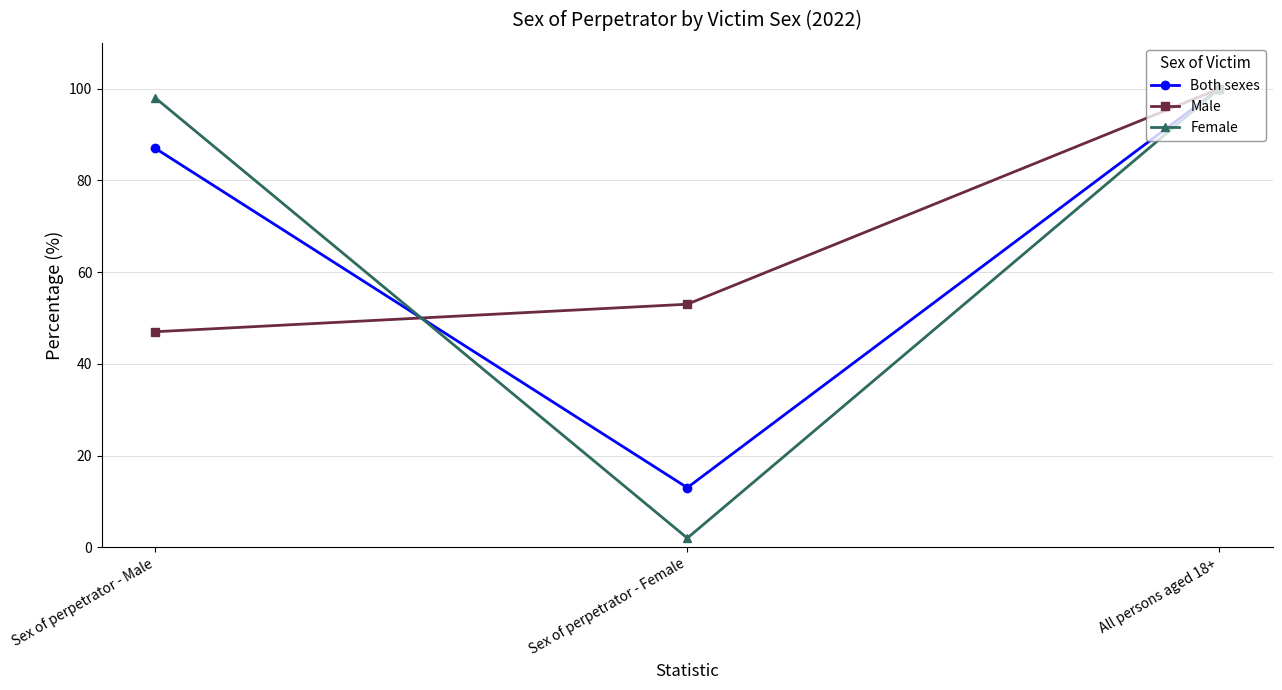

List the labels in order of Both sexes value, largest first.

All persons aged 18+, Sex of perpetrator - Male, Sex of perpetrator - Female